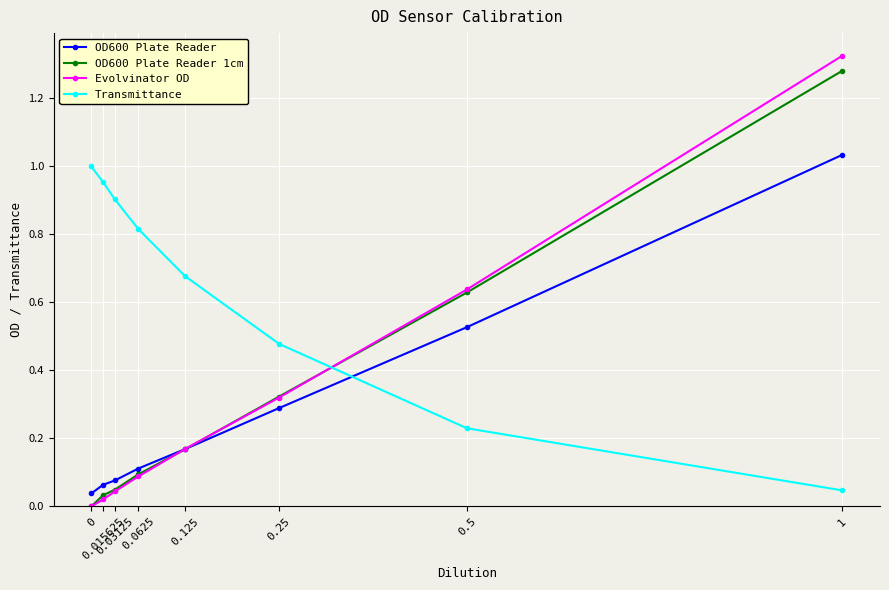

Which series has the largest range (max minus min)?

Evolvinator OD